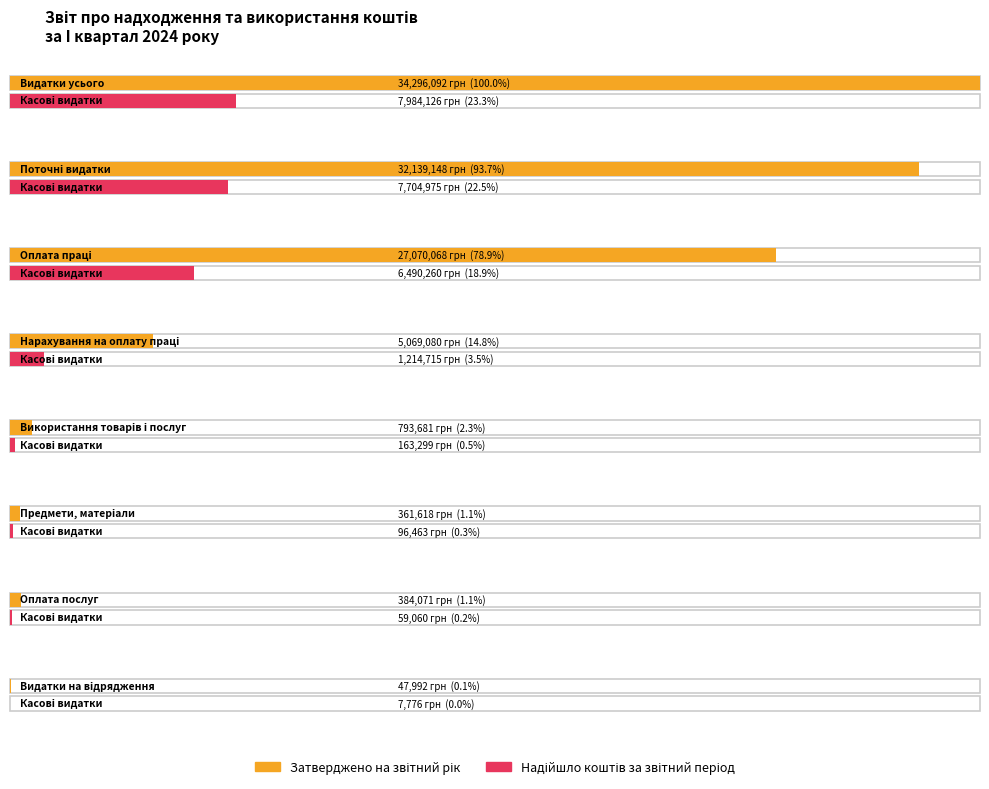

Does the chart contain any negative values?

No